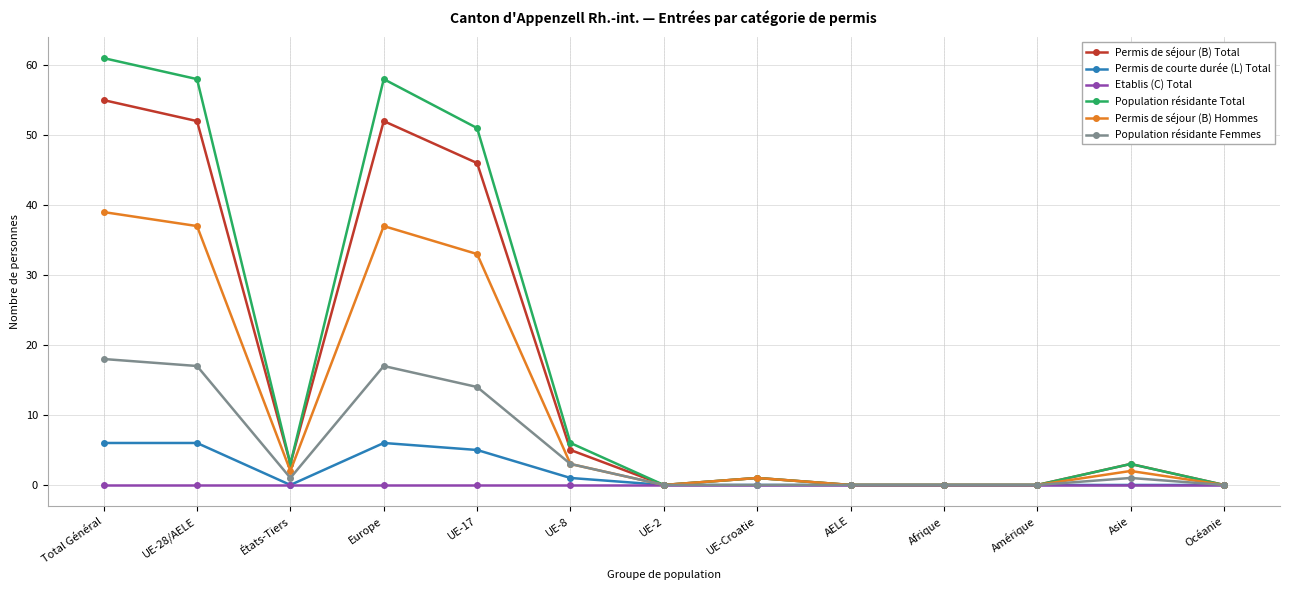

Is this an area chart (filled region under the line)?

No